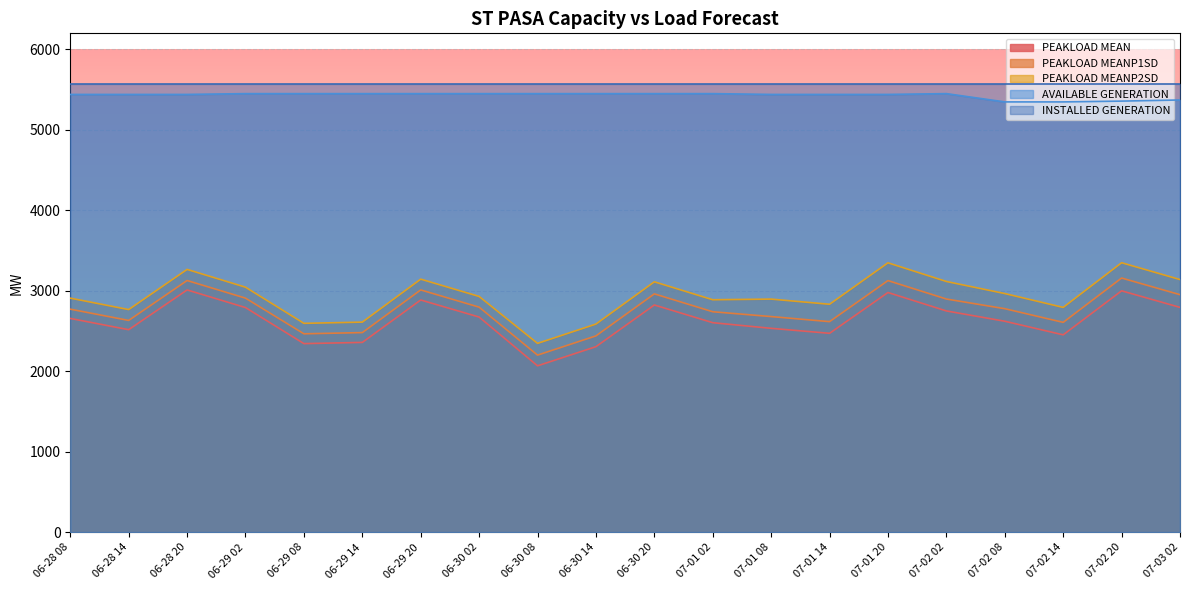

At which category is the sum across all series the highest?

07-01 20